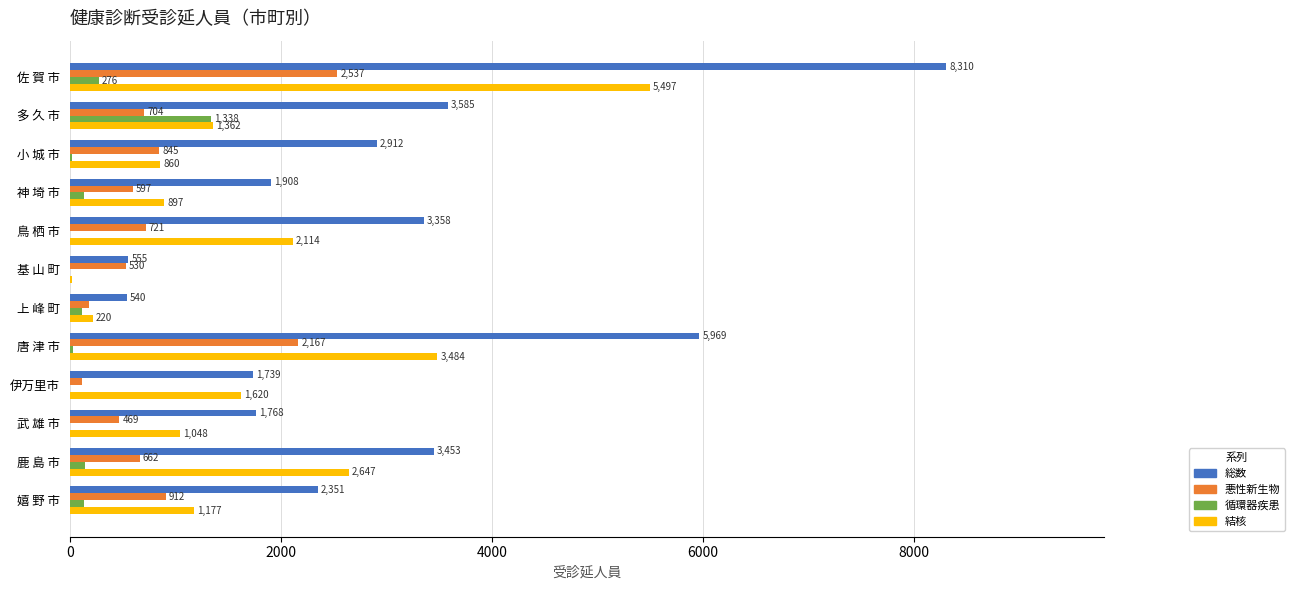

What is the sum of all 総数 values?

36448